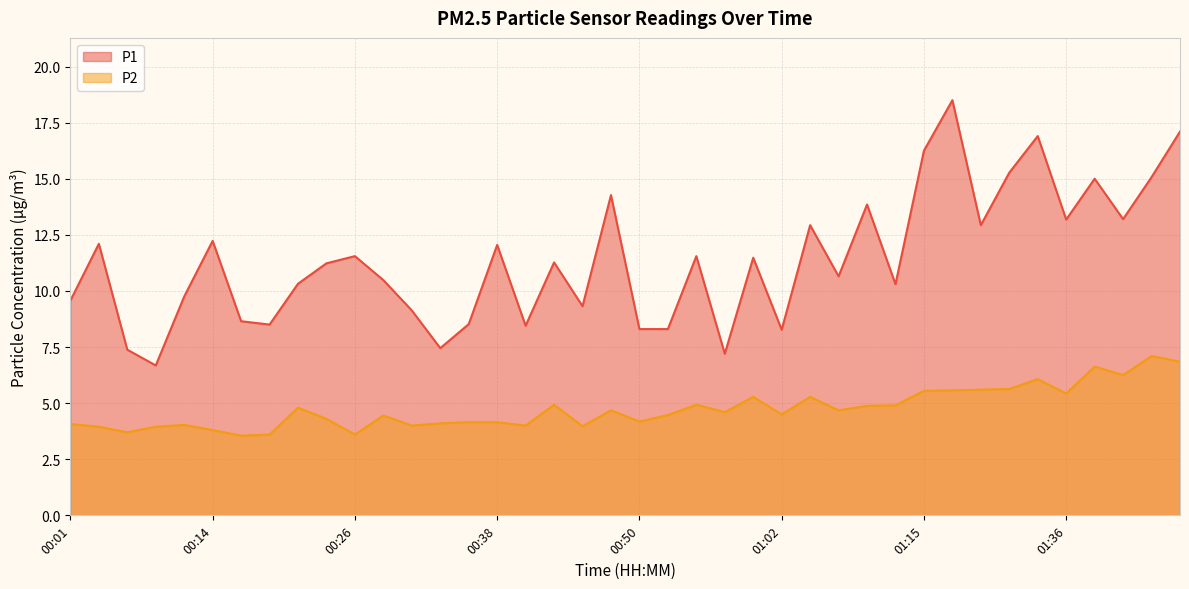

True or false: P1 and P2 intersect in this chart.

False